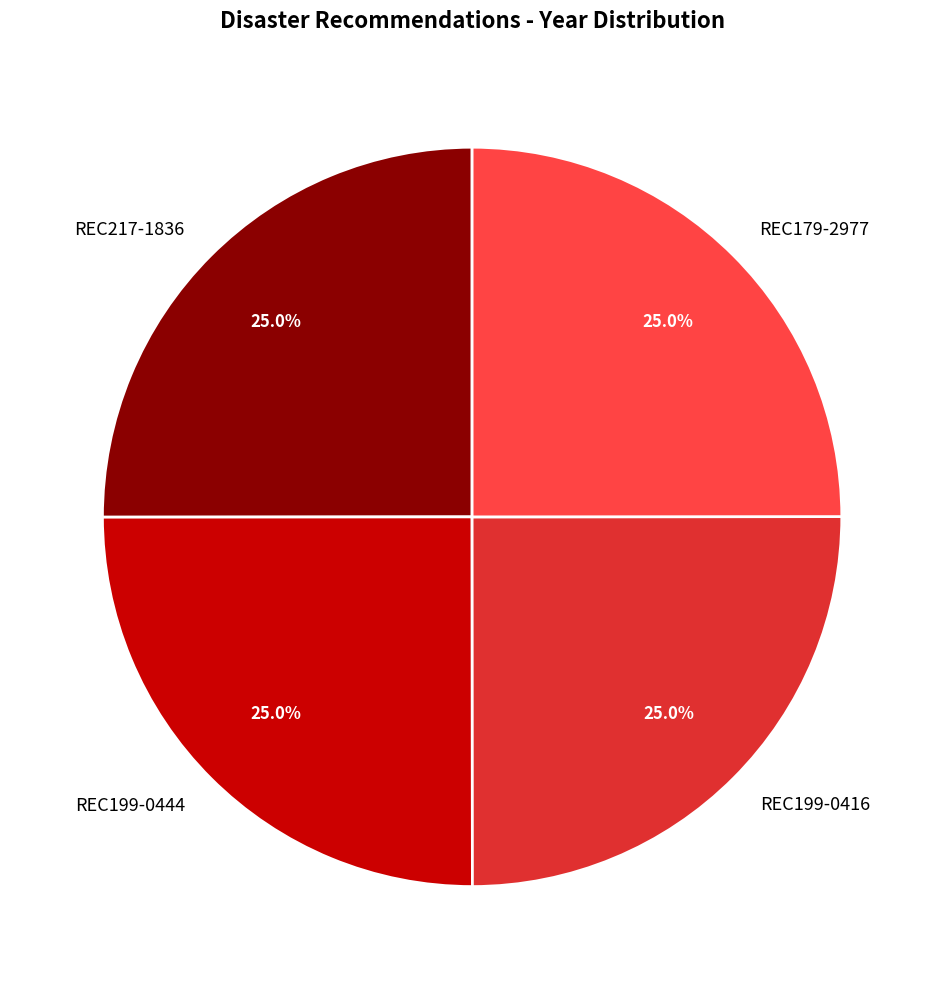

To the nearest percent, what portion does REC199-0416 represent?

25%